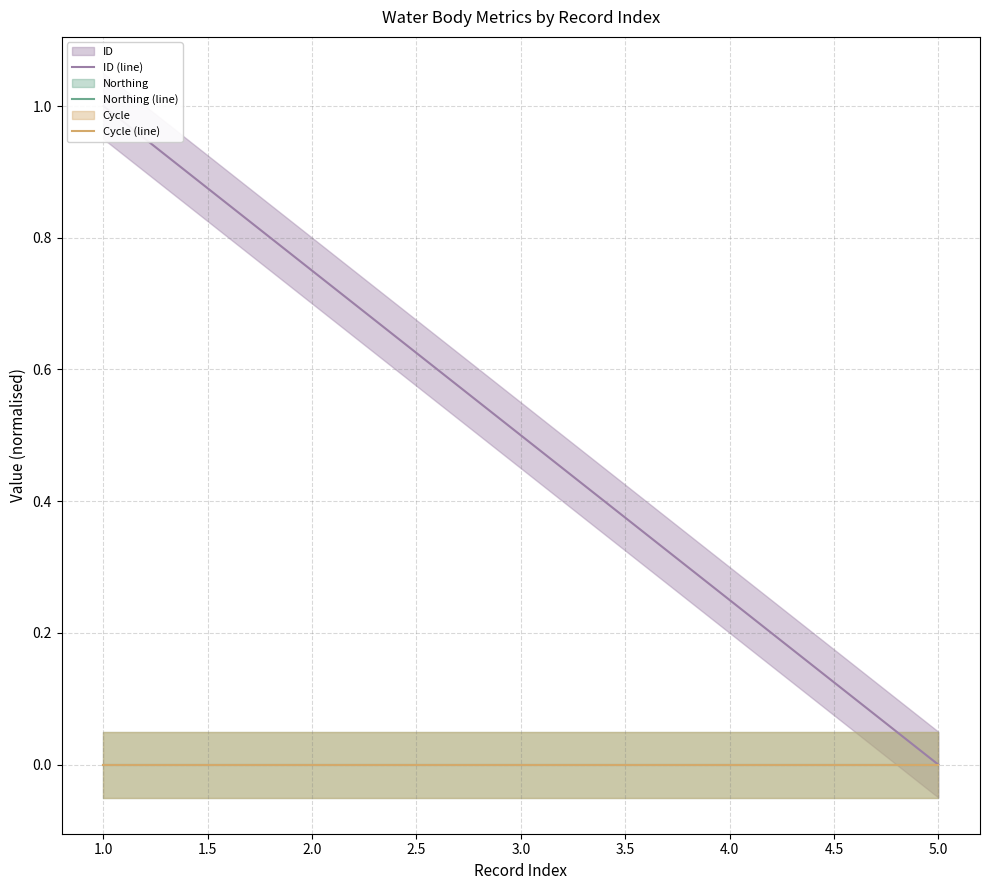

True or false: ID (line) has more than 0 points higher than both neighbors.

False